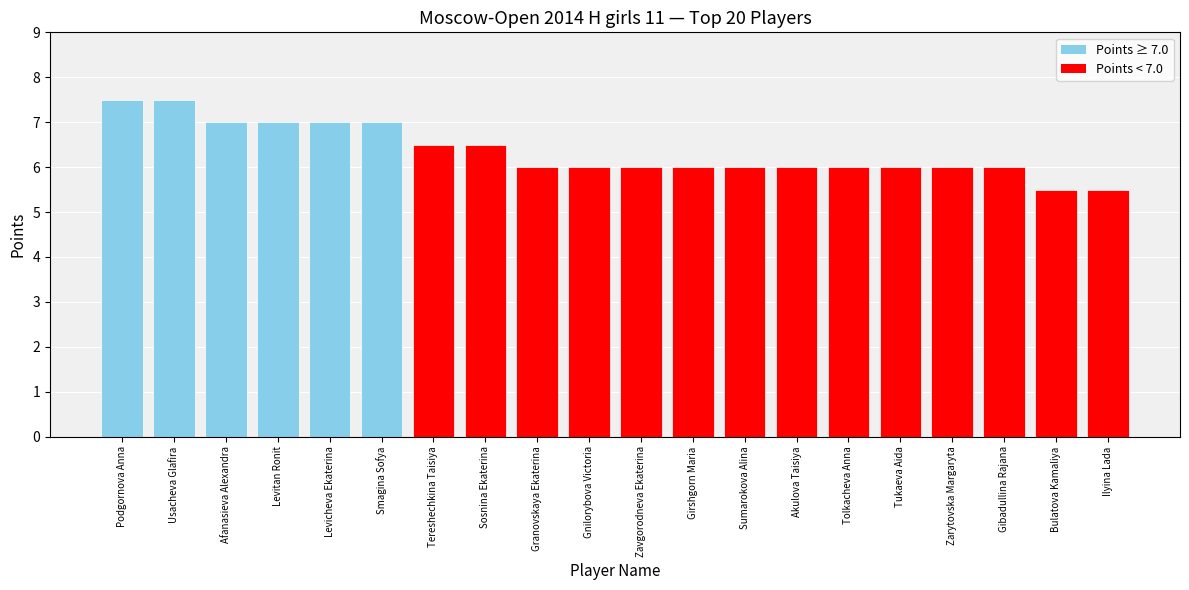

Is it true that the value at Girshgorn Maria is 6.0?

True